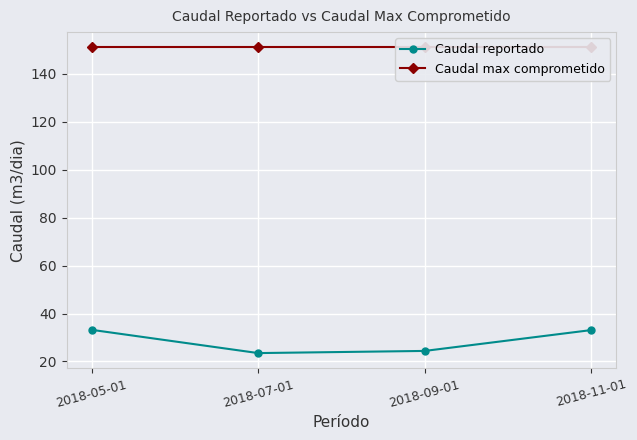

List the labels in order of Caudal max comprometido value, smallest first.

2018-05-01, 2018-07-01, 2018-09-01, 2018-11-01